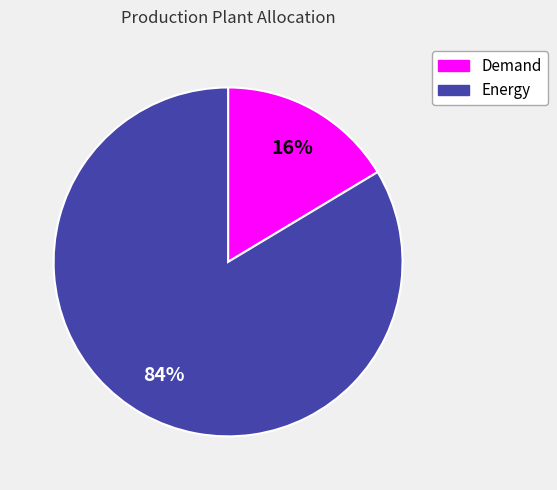

Is Energy the majority of the pie?

Yes